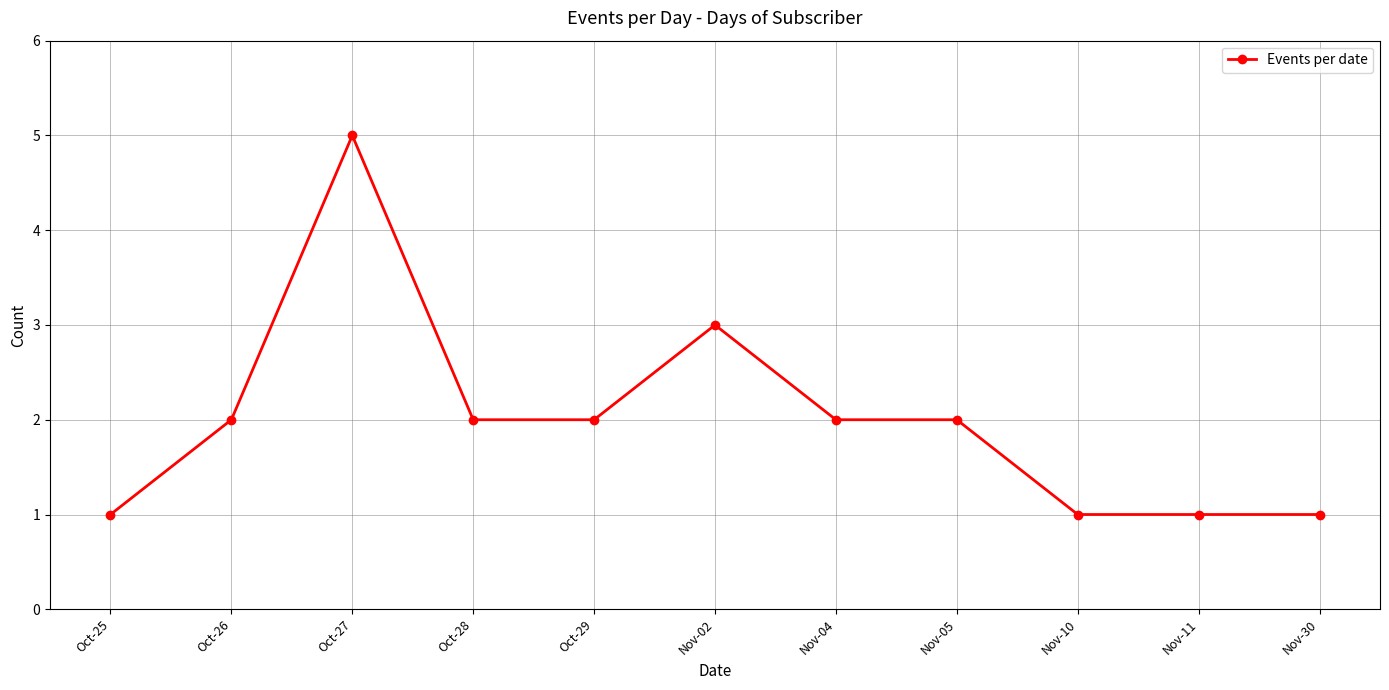

The chart shows a value of 0 at Nov-10. True or false?

False